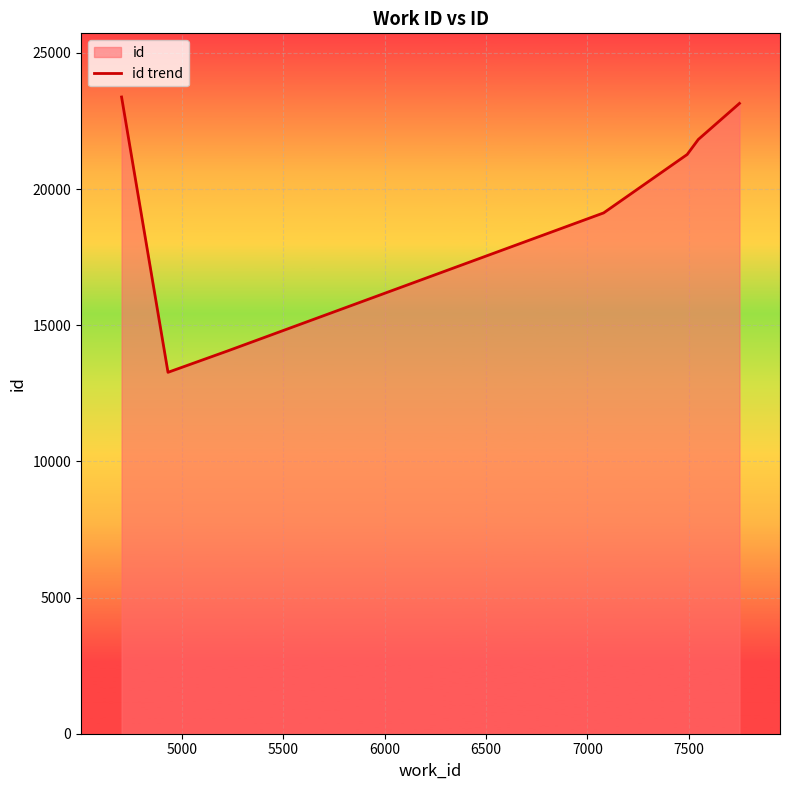

How many interior local valleys (lower than both neighbors) does the data have?

1